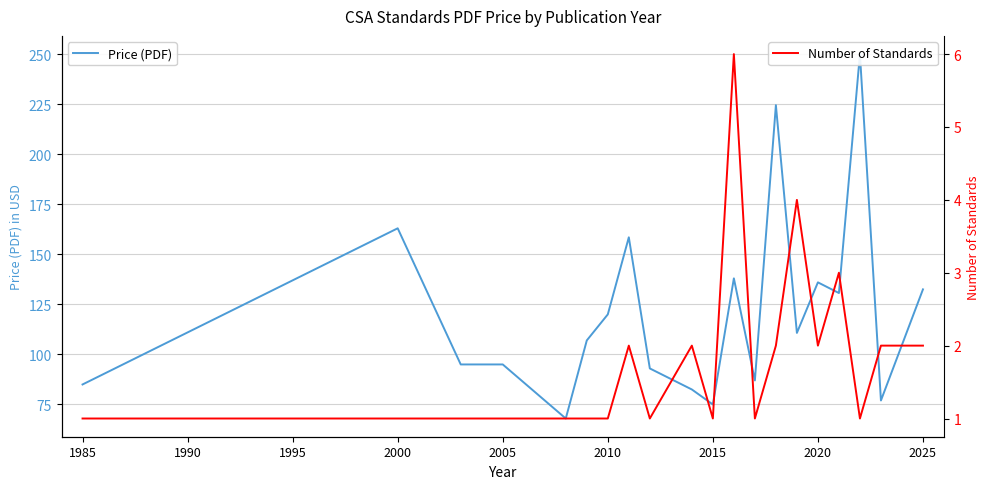

The Price (PDF) series shows 37.9 at 2015. True or false?

False